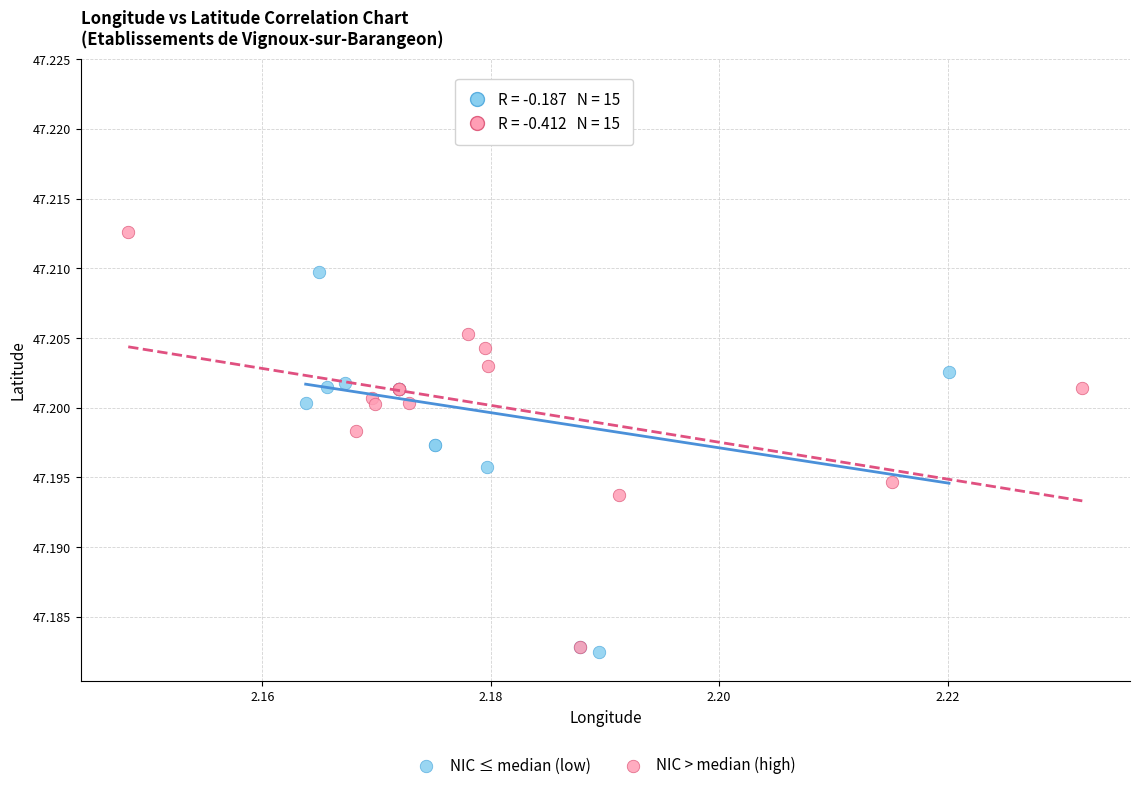

Which series reaches the minimum Y coordinate?

NIC ≤ median (low)